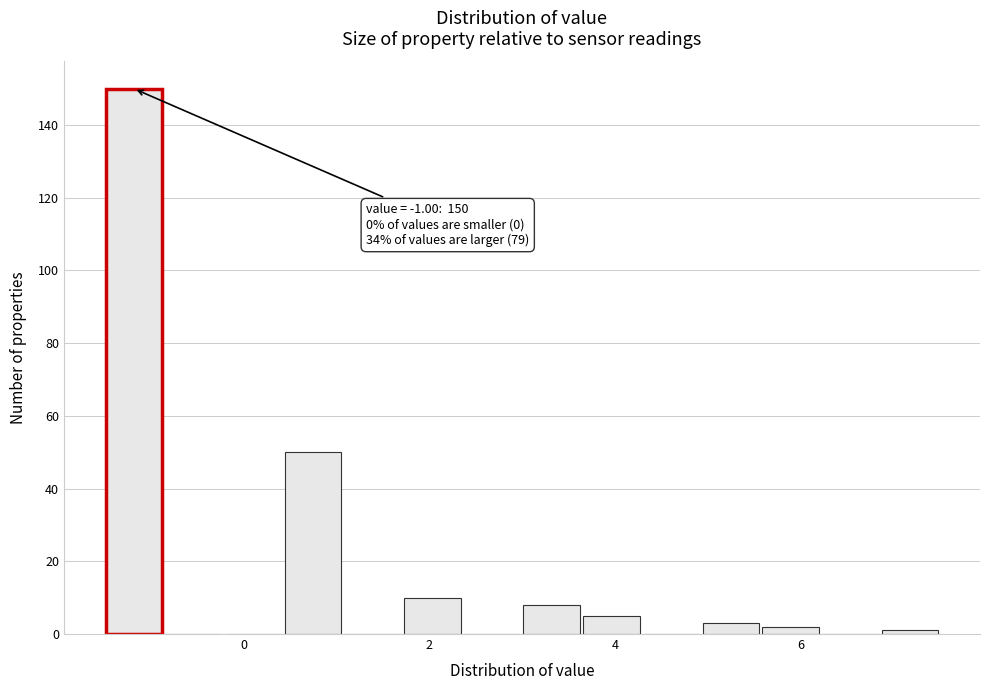

Around what value on the x-axis is the tallest bar? Give the approximate position of its centre, as read against the axis.

-1.2